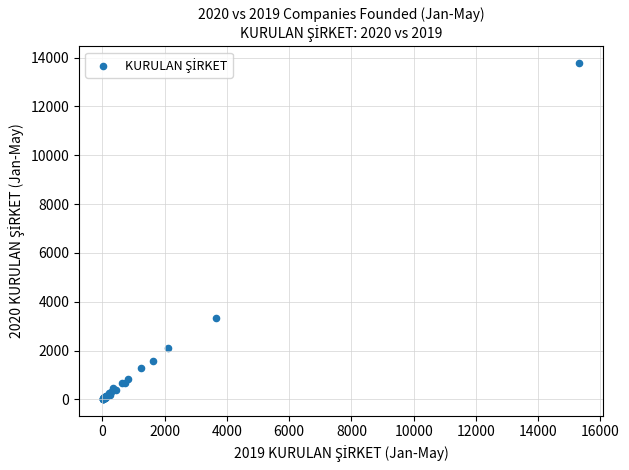

What Y value in the scatter plot is closest to 6897?

3319